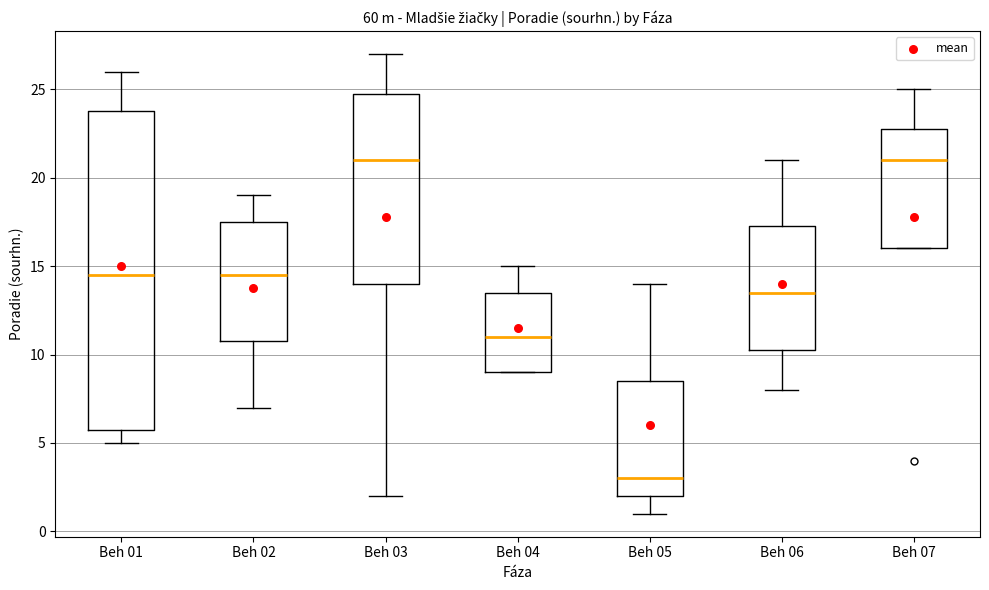

Which box has the lowest median line?

Beh 05